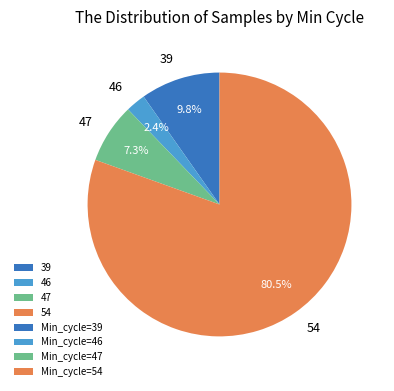

Rank the categories by value from highest to lowest.

54, 39, 47, 46